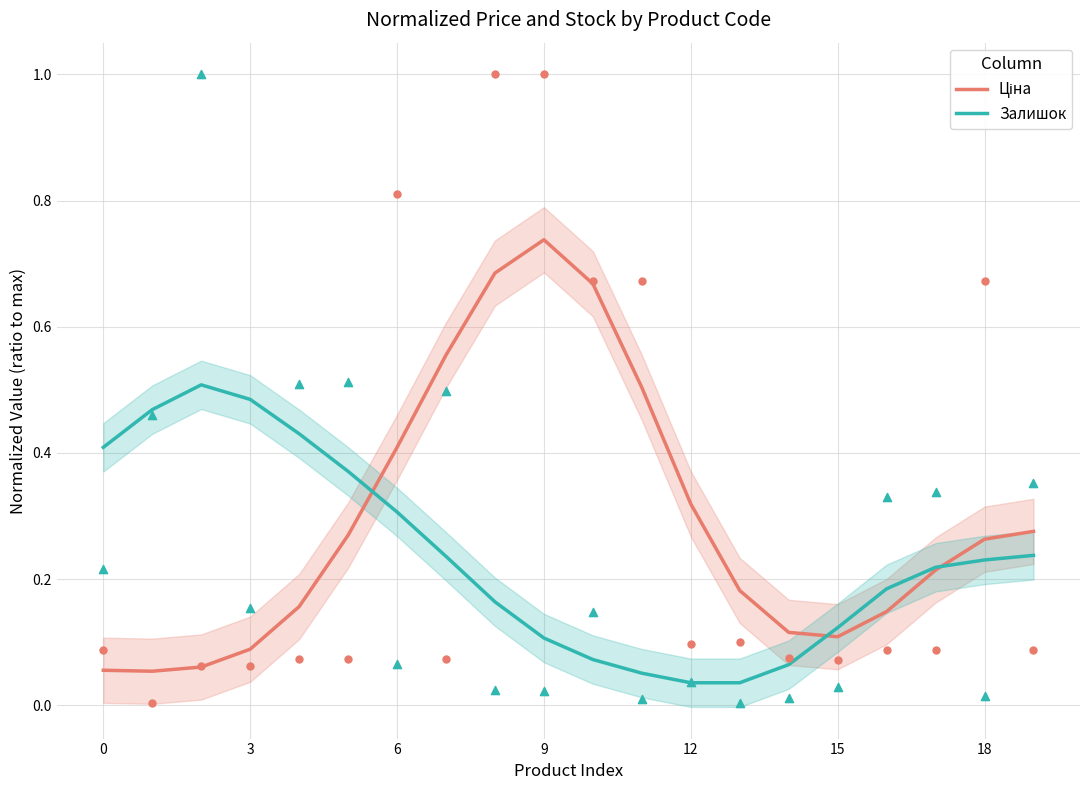

What are all the series names shown in the legend?

Ціна, Залишок